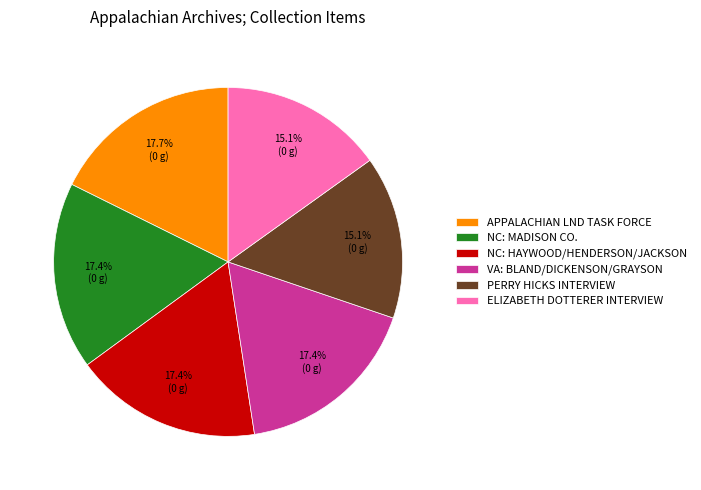

Is PERRY HICKS INTERVIEW the majority of the pie?

No